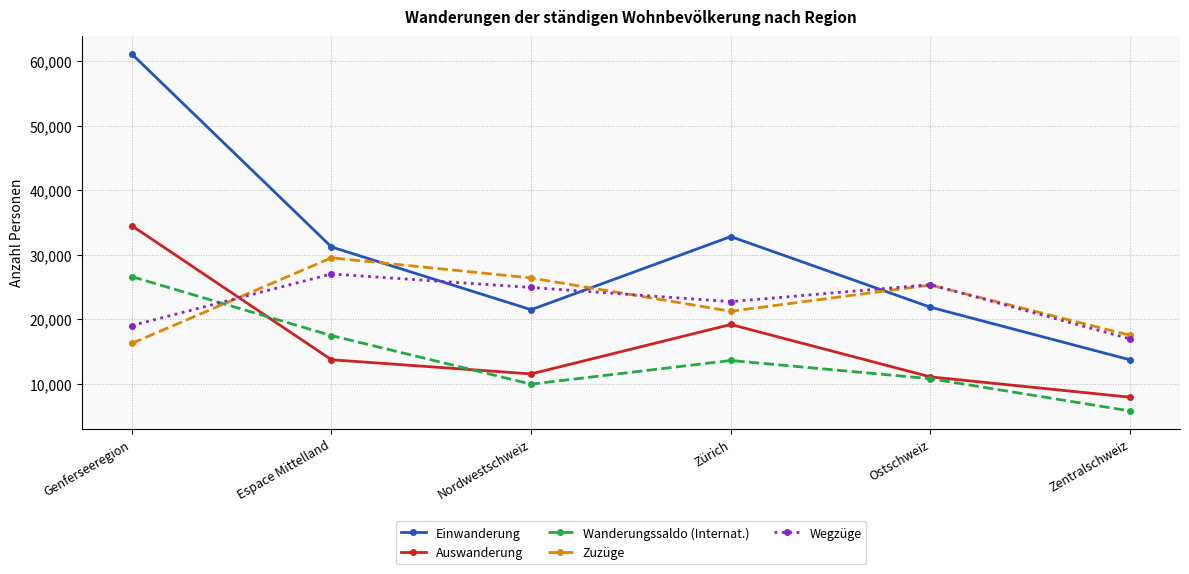

What is the difference between the highest and lowest values at Ostschweiz?

14584